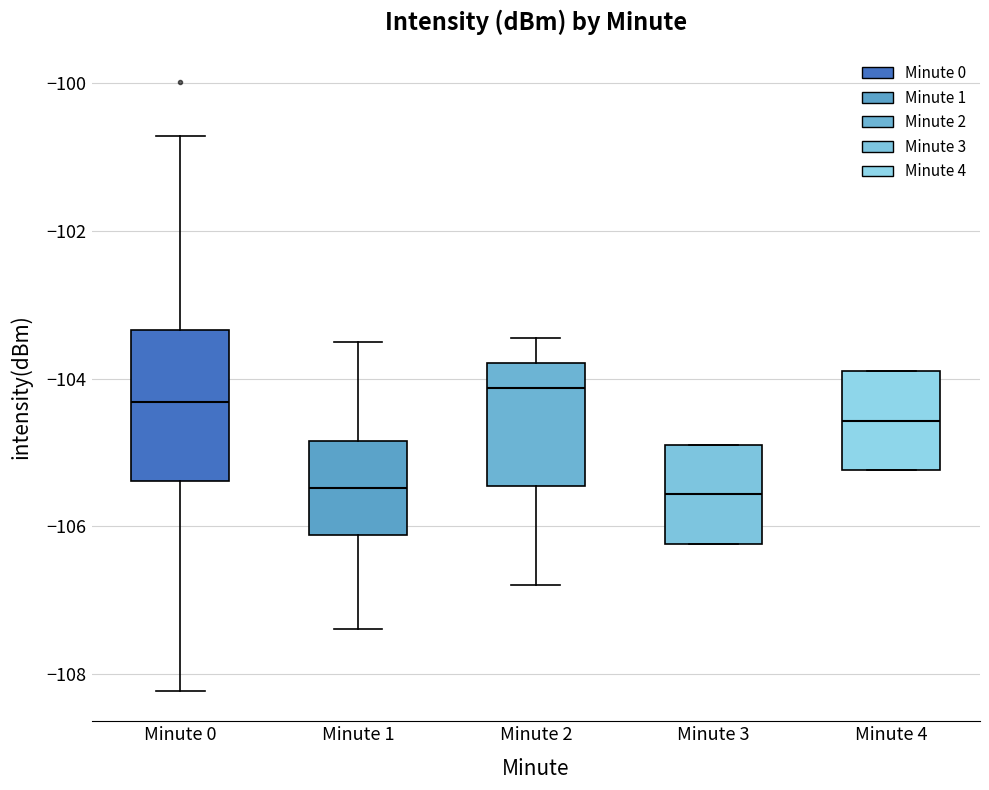

Reading left to right, transcribe this box plot: for each box, give where its median line is, the range the box spans, and where its two whiskers end, as read against the y-axis. The values are not printed on the chart, so give them approximately, as read against the axis.

Minute 0: median -104.4, box -105.4 to -103.4, whiskers -108.2 to -100.8
Minute 1: median -105.4, box -106.2 to -104.8, whiskers -107.4 to -103.6
Minute 2: median -104.2, box -105.4 to -103.8, whiskers -106.8 to -103.4
Minute 3: median -105.6, box -106.2 to -105.0, whiskers -106.2 to -105.0
Minute 4: median -104.6, box -105.2 to -104.0, whiskers -105.2 to -104.0